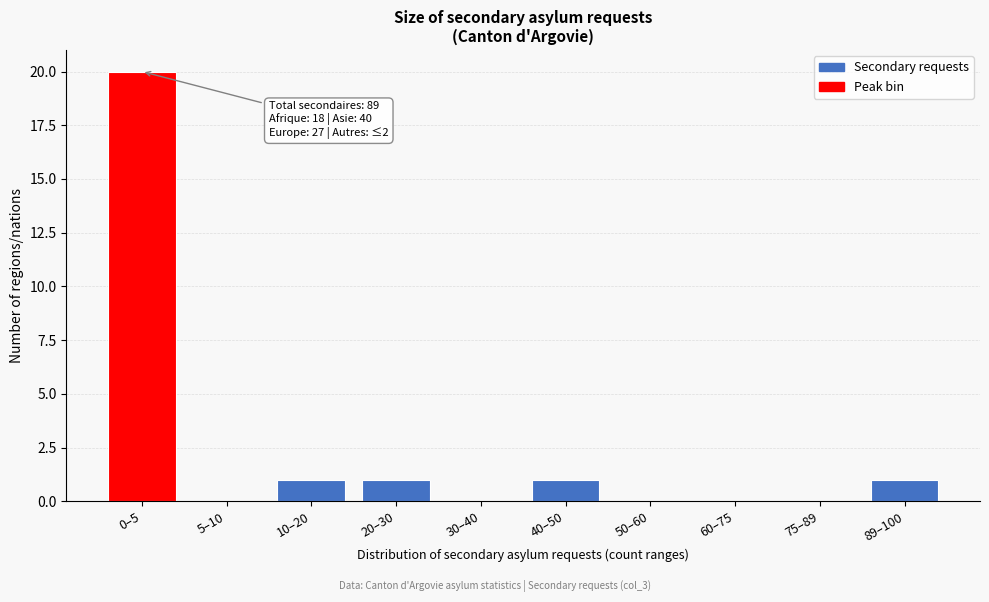

Reading left to right, what are all the values shown in this chart?

0–5=20	5–10=0	10–20=1	20–30=1	30–40=0	40–50=1	50–60=0	60–75=0	75–89=0	89–100=1